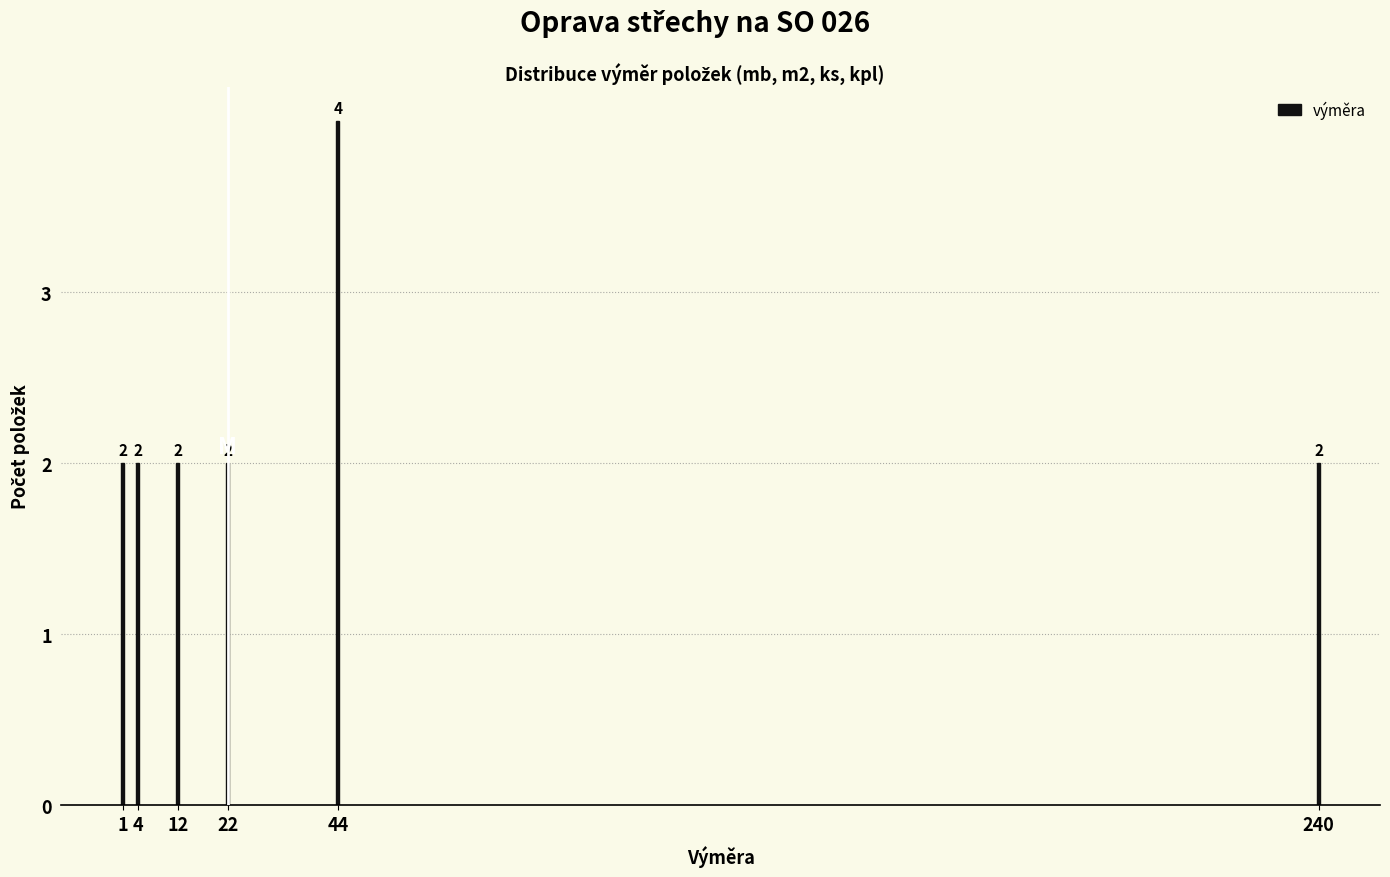

Reading left to right, list all the values displayed in this chart.

2	2	2	2	4	2